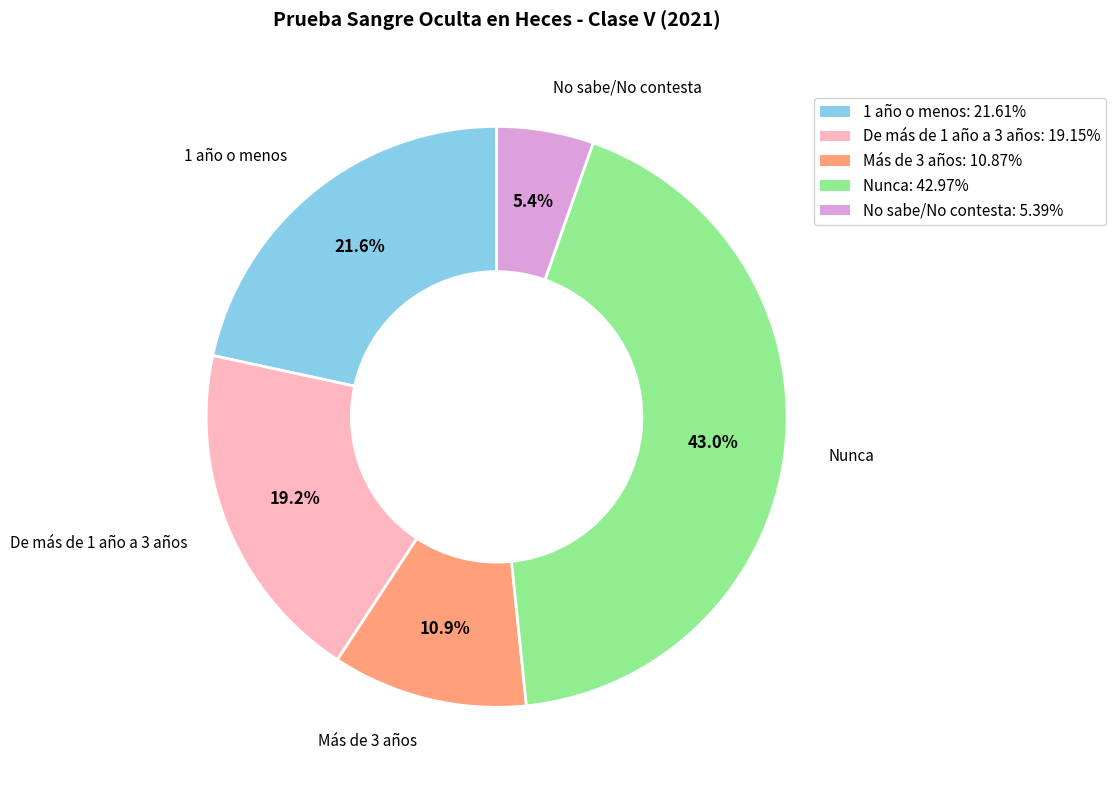

To the nearest percent, what is the average slice percentage?

20%